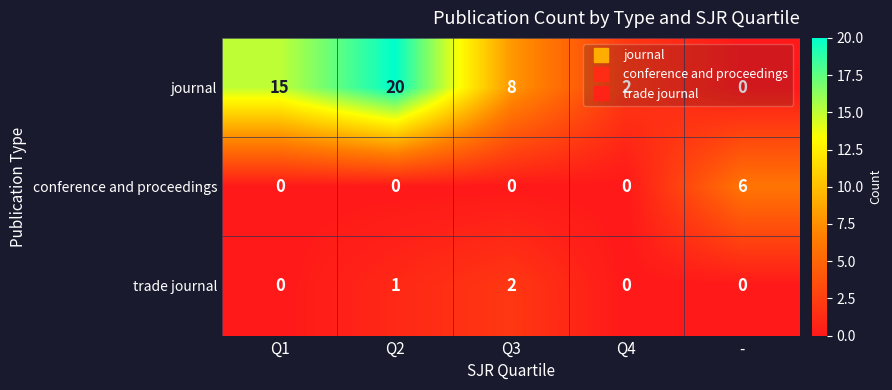

Between Q2 and Q4, which series saw the biggest shift?

journal